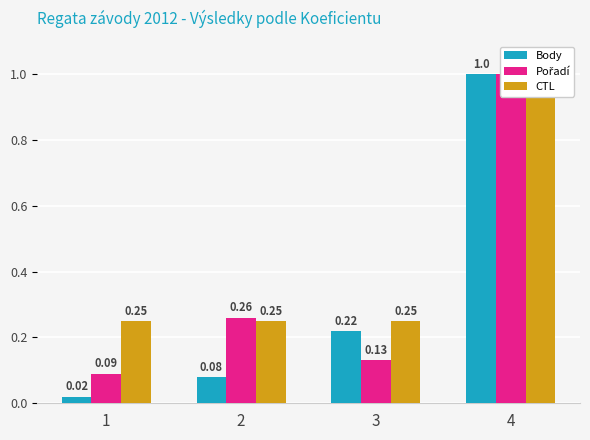

At which category is the sum across all series the highest?

4